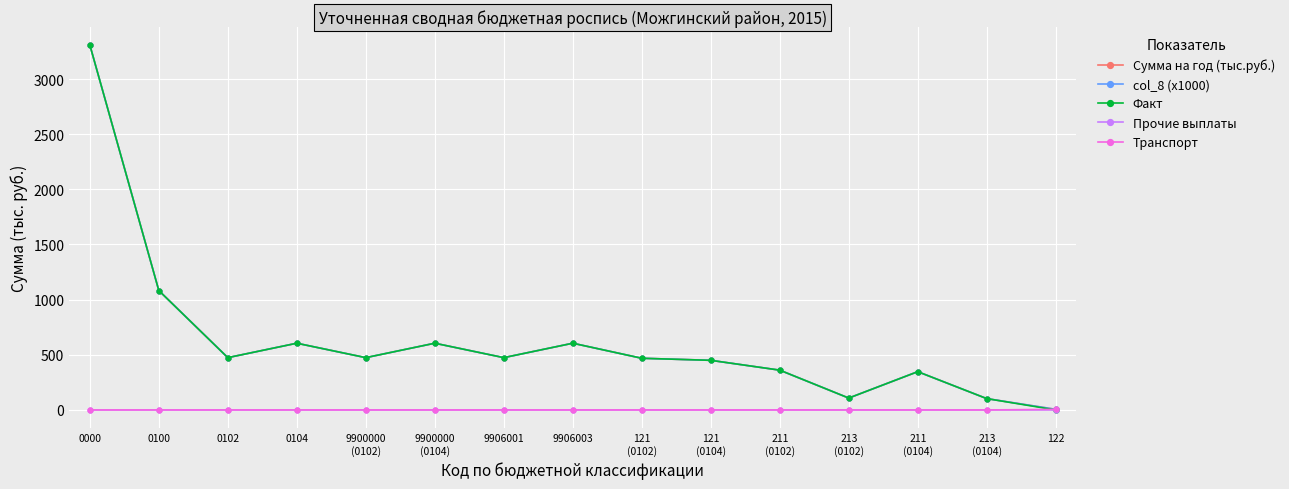

Does the chart have visible grid lines?

Yes